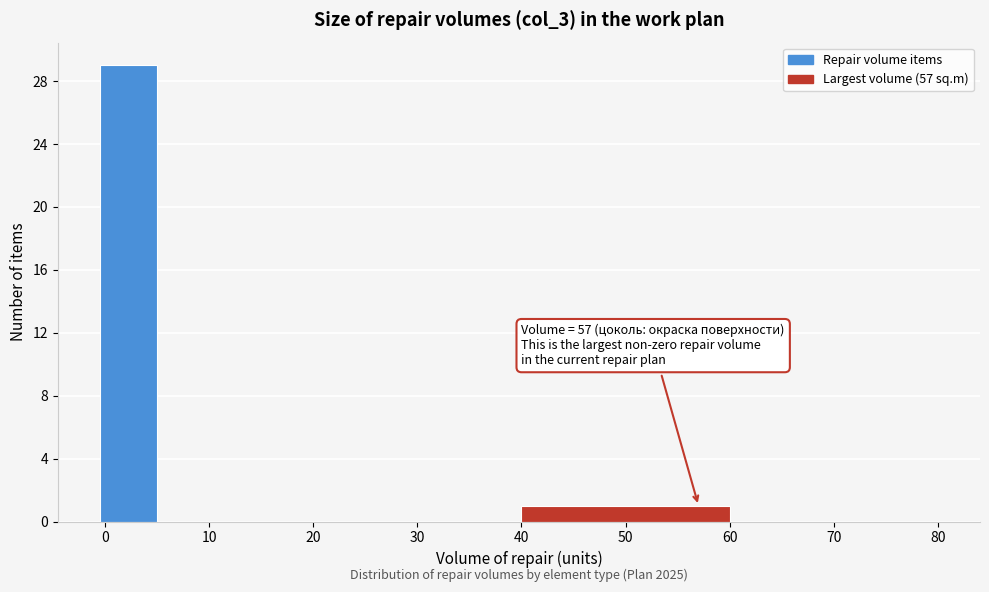

Which range on the x-axis has the tallest bar?

-0.5 to 5.0